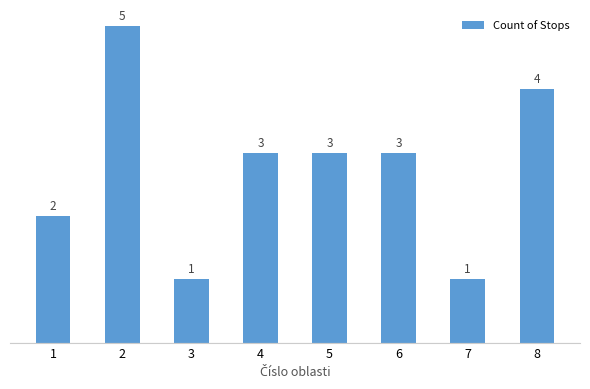

What is the sum of the values at 6 and 4?

6